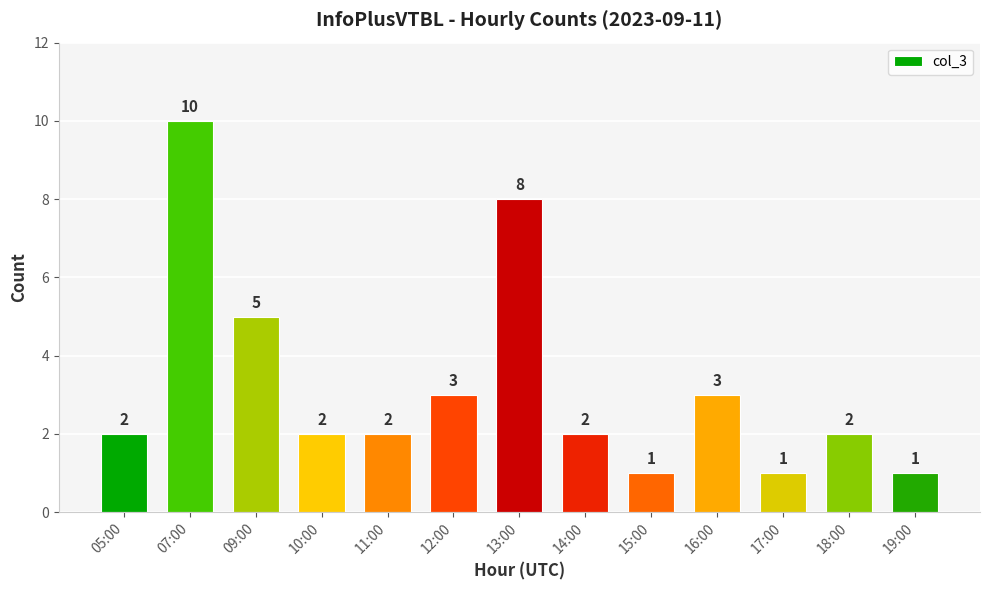

At which category does the chart reach its peak across all series?

07:00